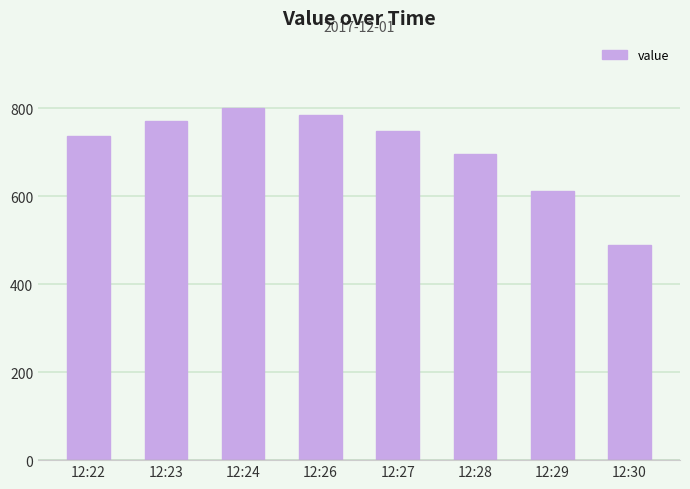

Reading right to left, what are all the values shown in this chart?

12:30=488	12:29=612	12:28=696	12:27=748	12:26=784	12:24=800	12:23=772	12:22=736